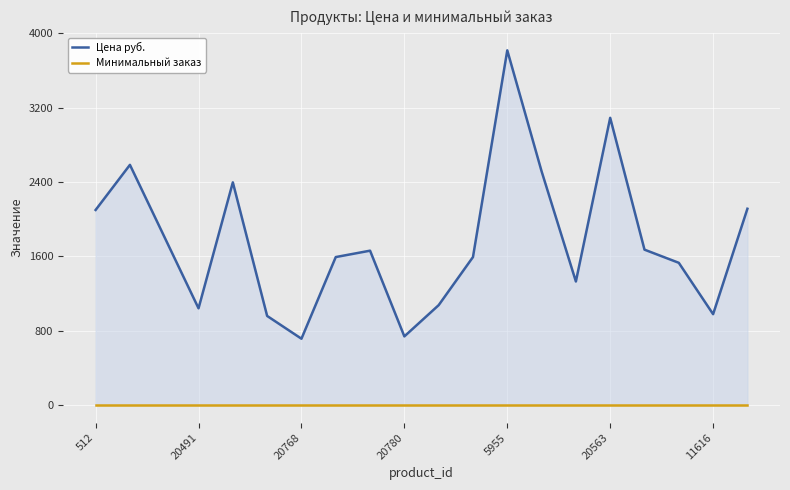

Which series changed the most between 512 and 20780?

Цена руб.